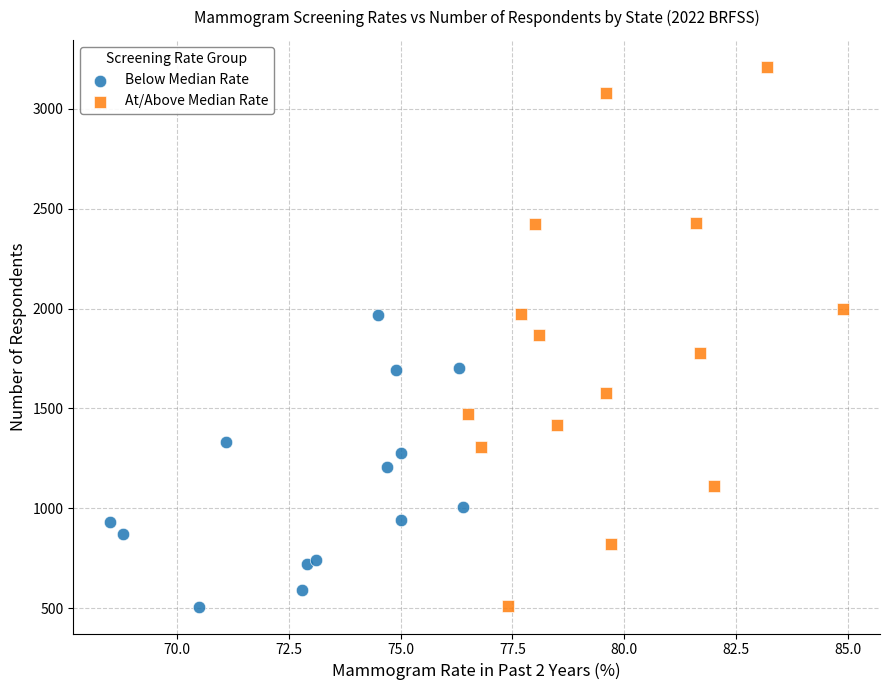

Which series has the widest spread of Y values?

At/Above Median Rate